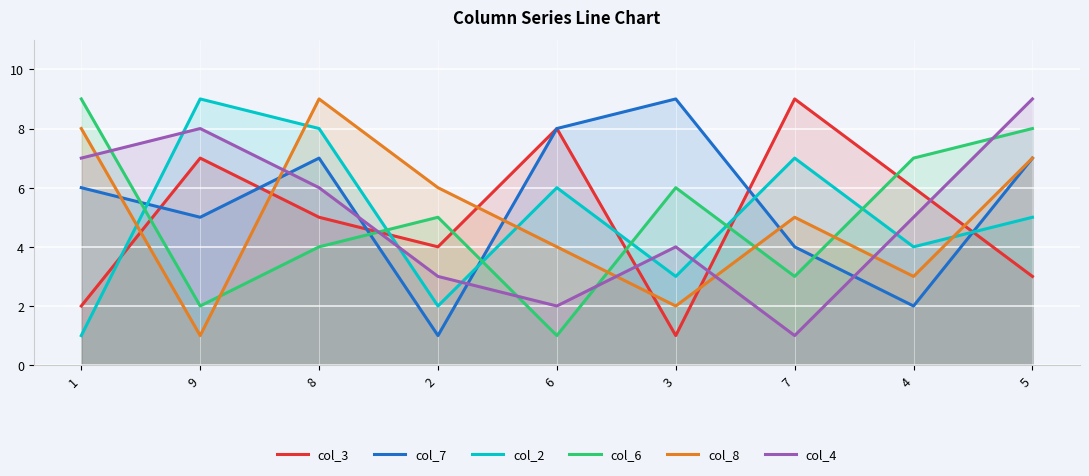

Which category has the highest value across all series?

7